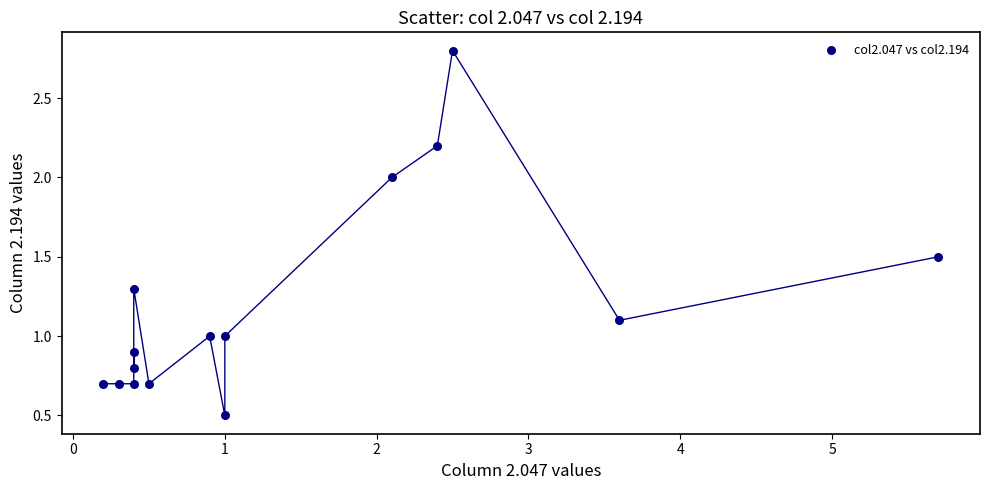

What is the range of X values (max minus min)?

5.5